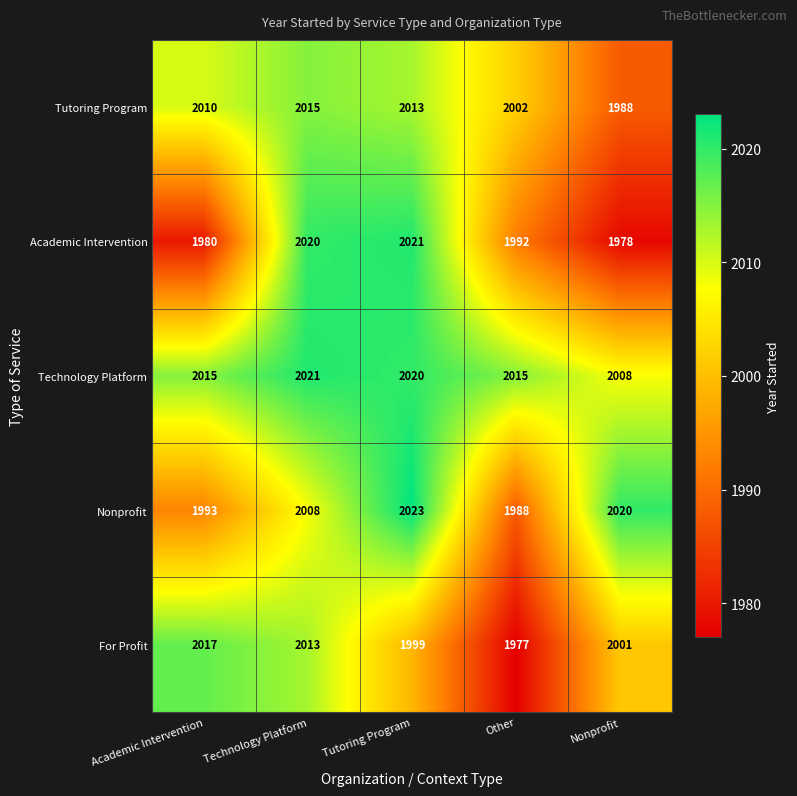

Between Technology Platform and Nonprofit, which series saw the biggest shift?

Academic Intervention